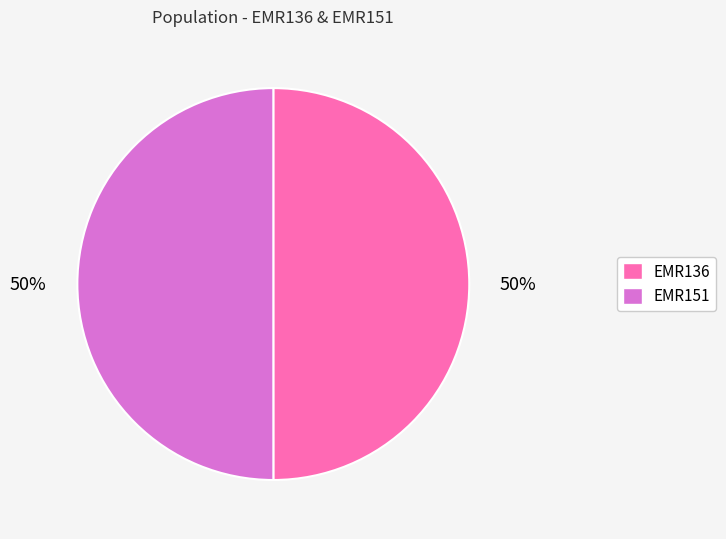

What percentage is the EMR136 slice, to the nearest percent?

50%